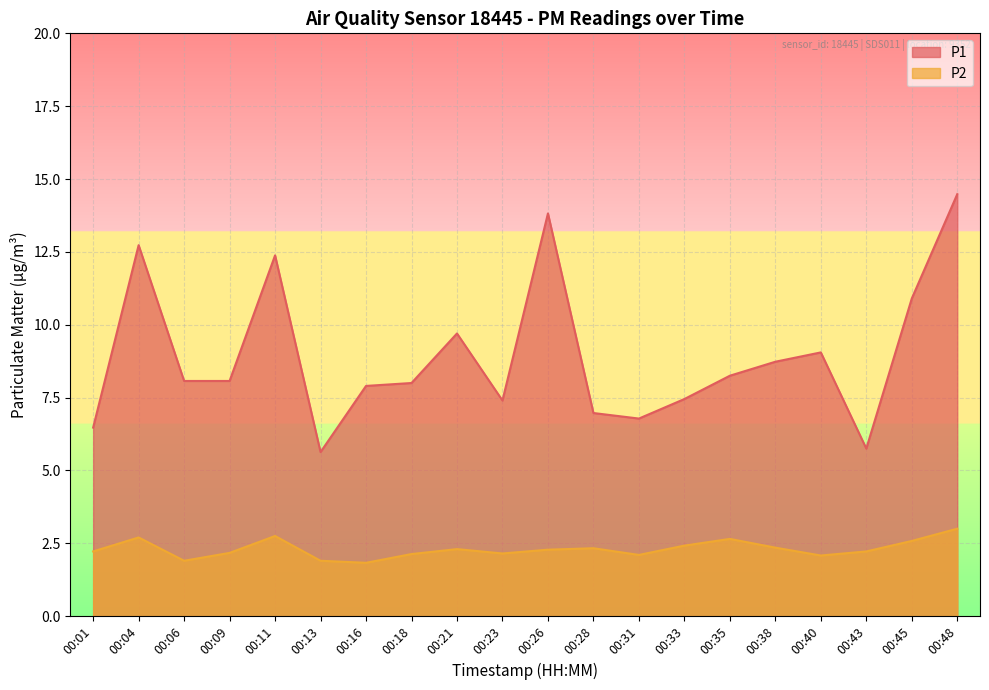

Reading left to right, extract all data points from this chart.

P1: 6.5	12.7	8.1	8.1	12.4	5.6	7.9	8.0	9.7	7.4	13.8	7.0	6.8	7.5	8.2	8.7	9.1	5.8	10.9	14.5
P2: 2.2	2.7	1.9	2.2	2.8	1.9	1.8	2.1	2.3	2.1	2.3	2.3	2.1	2.4	2.6	2.4	2.1	2.2	2.6	3.0